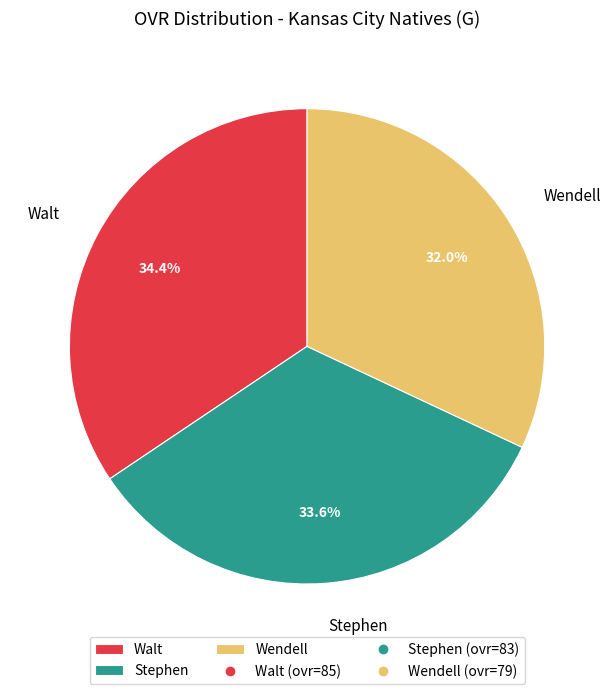

To the nearest percent, what percentage of the pie is Stephen?

34%